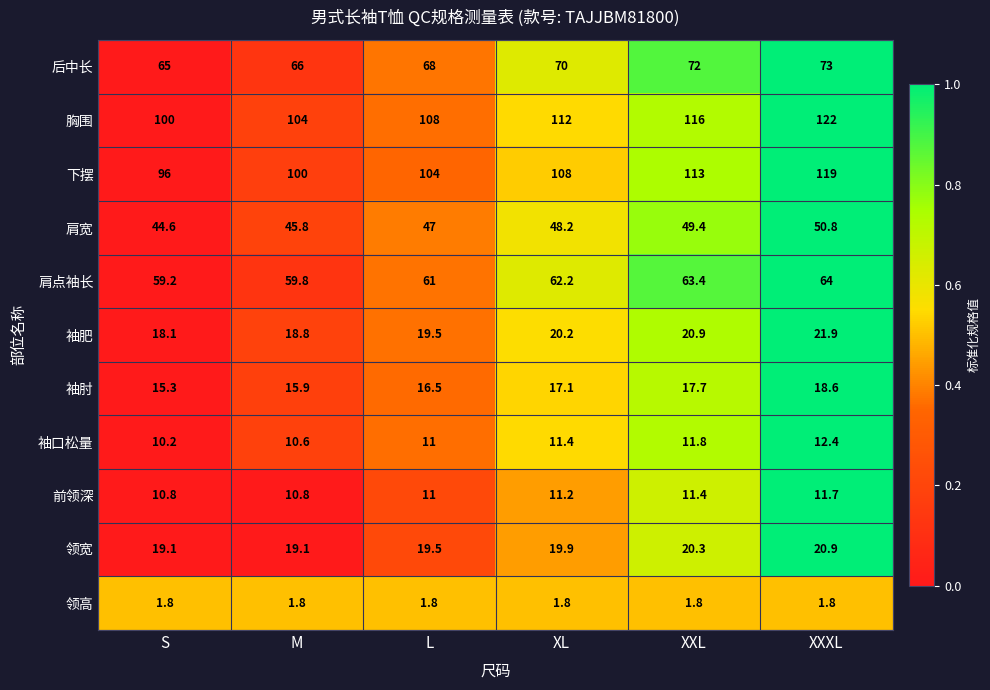

How many distinct data groups are displayed?

11